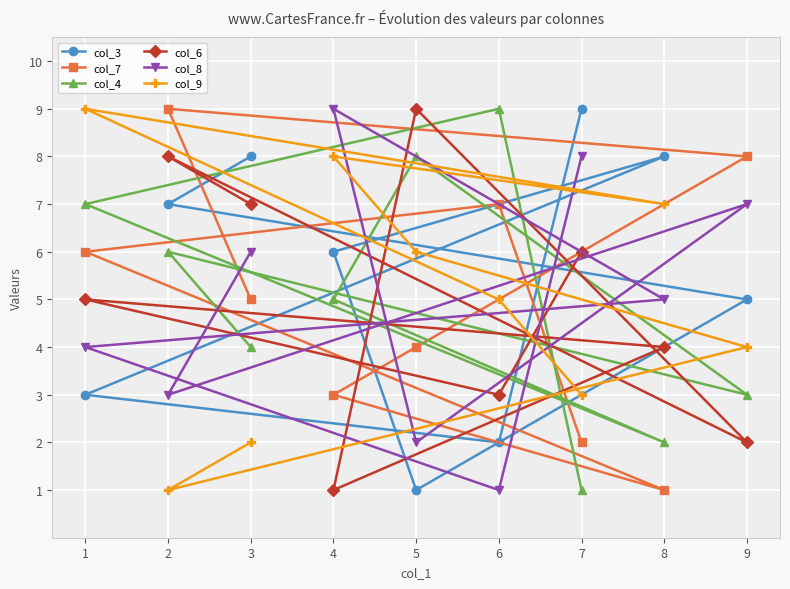

At which label does col_7 reach its minimum?

8